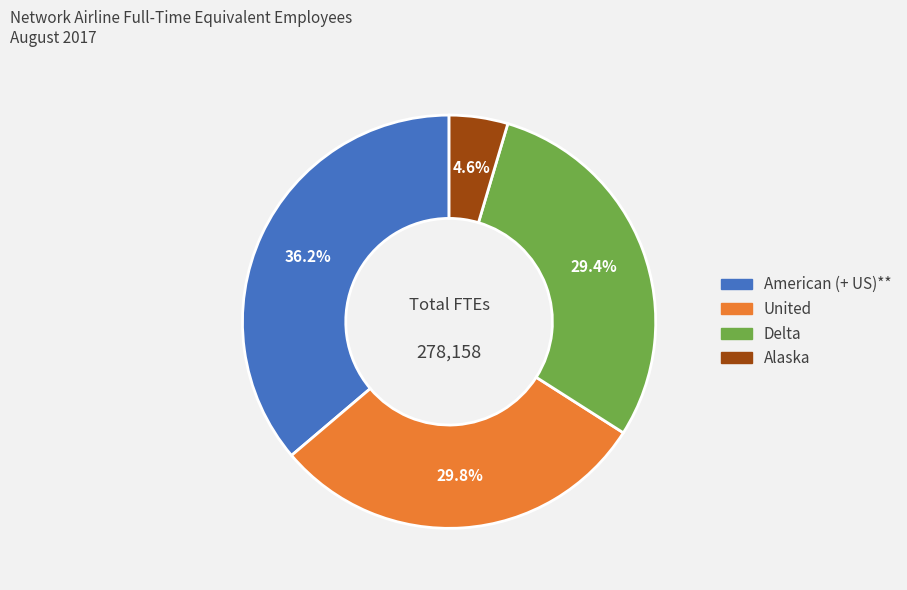

Combined, do Delta and American (+ US)** account for over 50%?

Yes